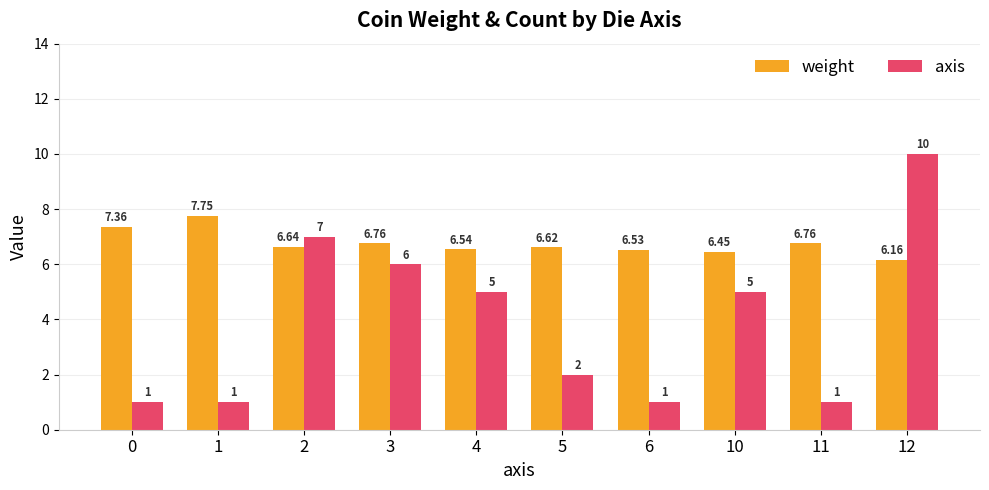

Between 1 and 12, which series saw the biggest shift?

axis